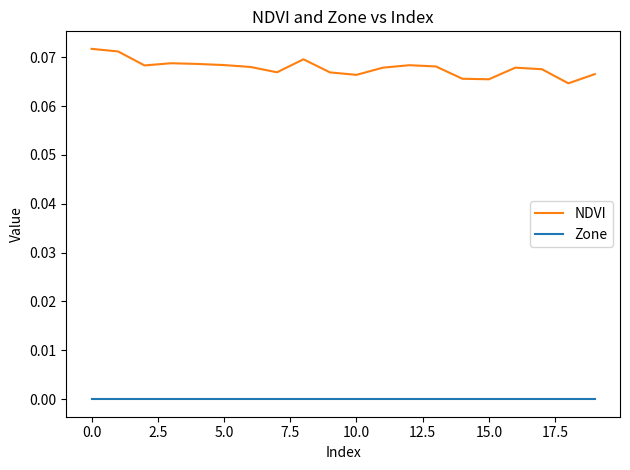

List the series in order of their overall mean, lowest first.

Zone, NDVI